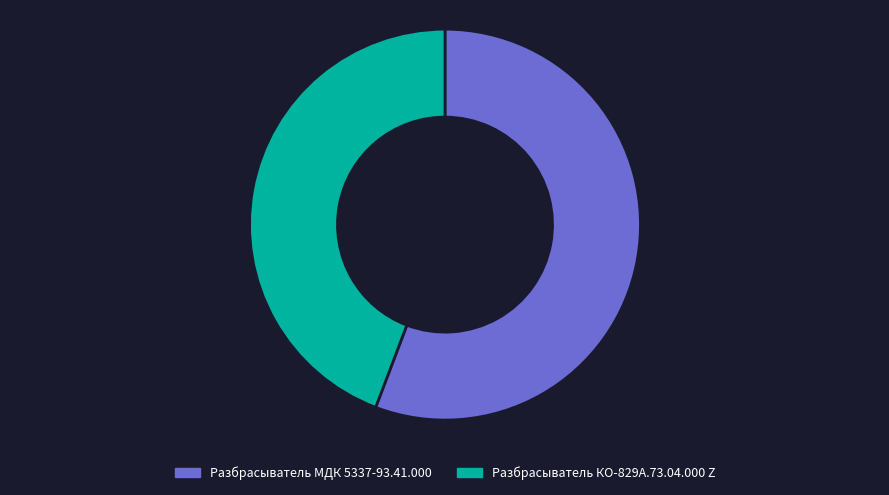

The Разбрасыватель КО-829А.73.04.000 Z slice represents 35% of the pie. True or false?

False